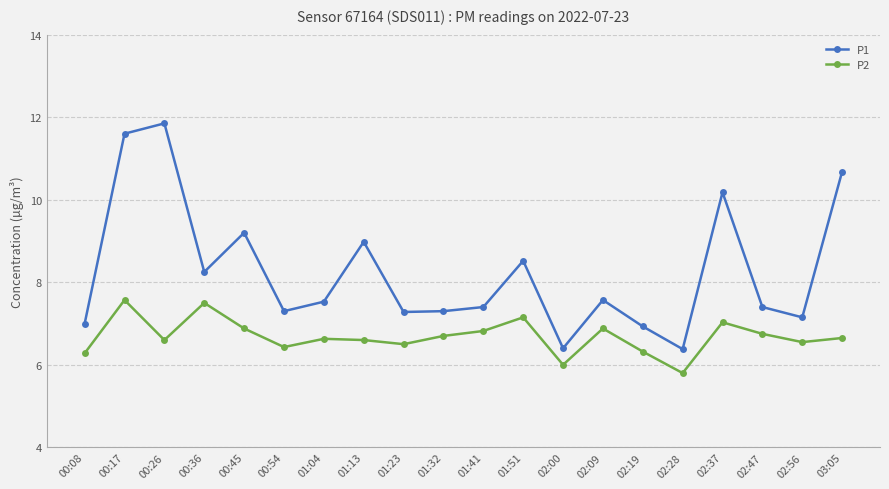

What is the difference between the second highest and minimum values in the P2 series?

1.7